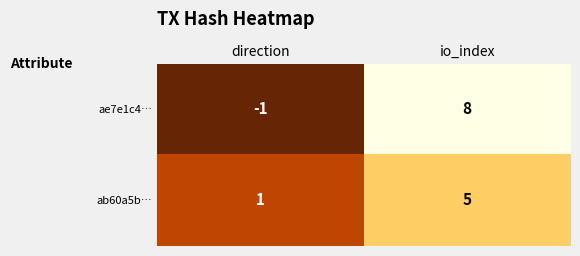

Reading left to right, what are all the values shown in this chart?

ae7e1c4…: direction=-1	io_index=8
ab60a5b…: direction=1	io_index=5